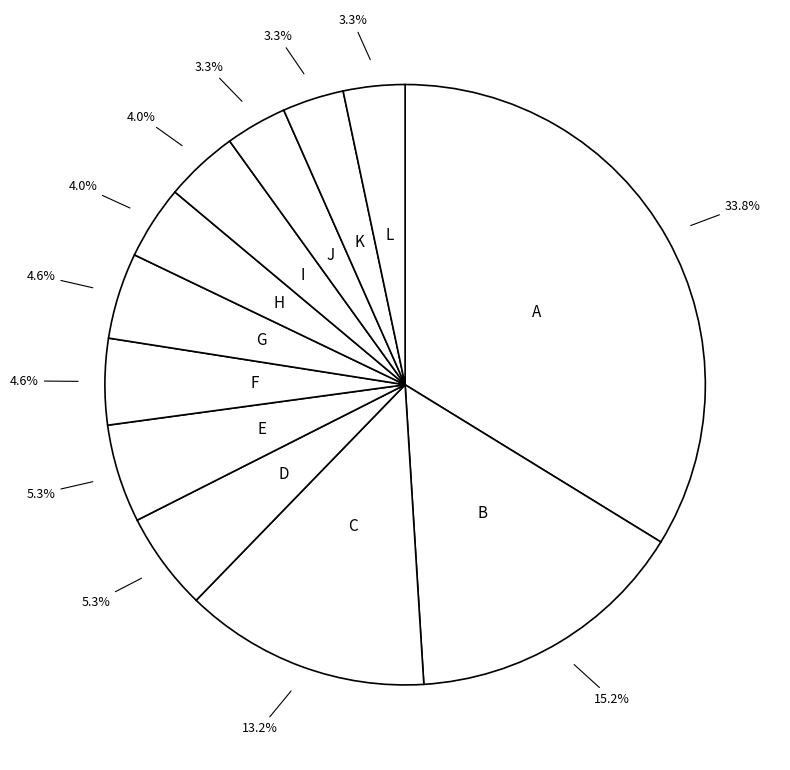

How many slices are in this pie chart?

12